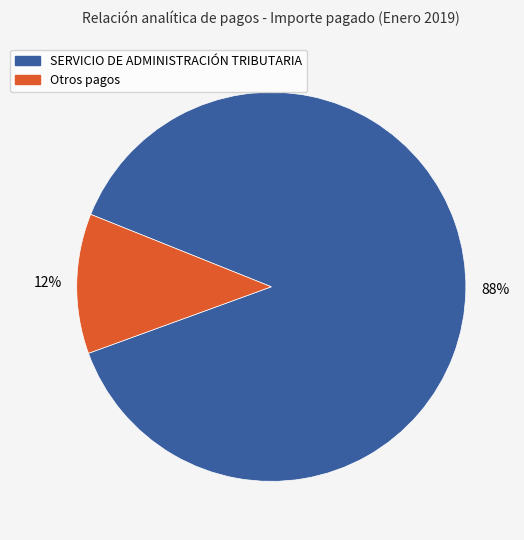

Do Otros pagos and SERVICIO DE ADMINISTRACIÓN TRIBUTARIA together represent more than half of the pie?

Yes